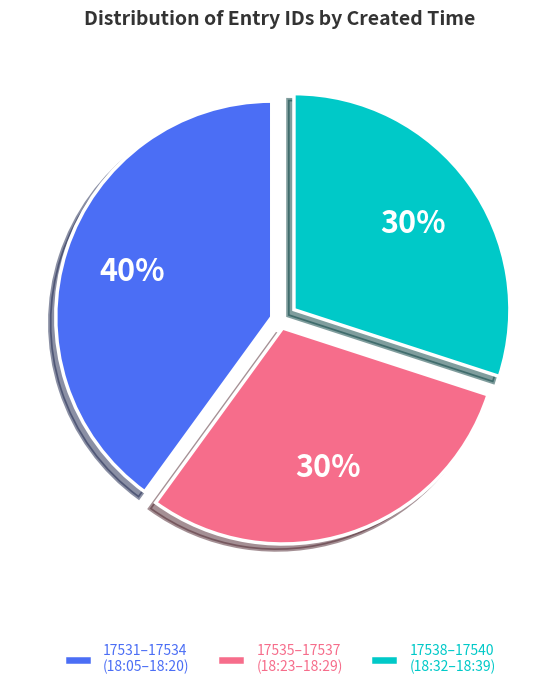

To the nearest percent, what is the difference between the 17535–17537 (18:23–18:29) and 17531–17534 (18:05–18:20) slice percentages?

10%